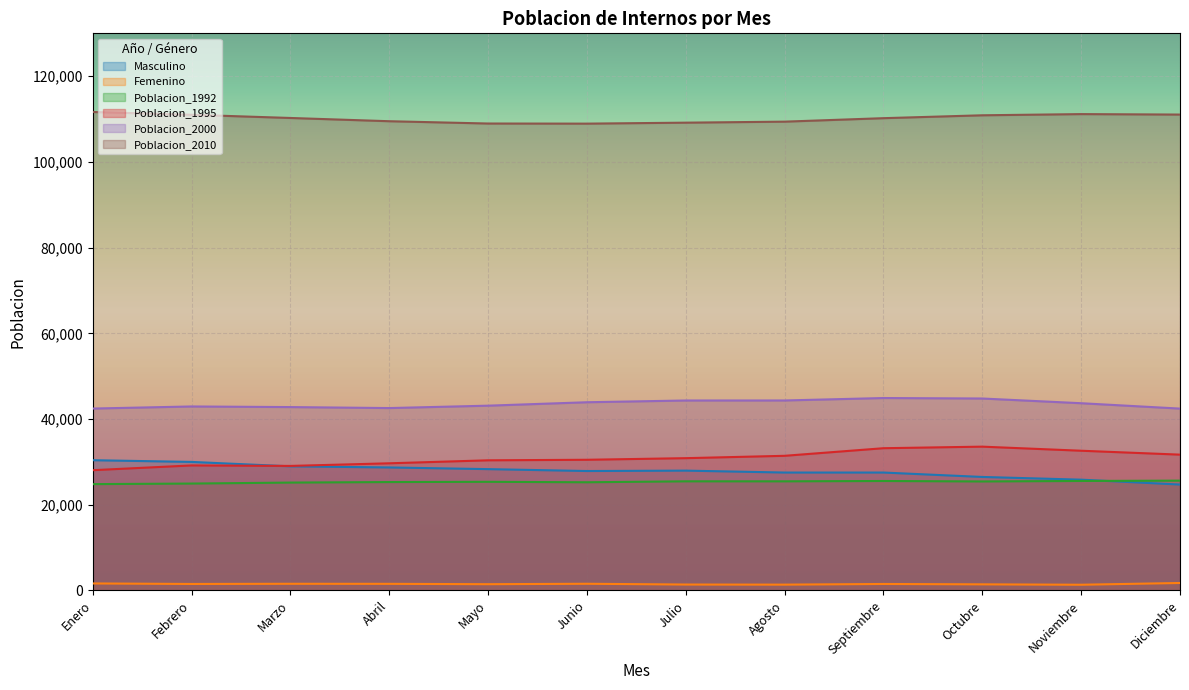

What are all the series names shown in the legend?

Masculino, Femenino, Poblacion_1992, Poblacion_1995, Poblacion_2000, Poblacion_2010